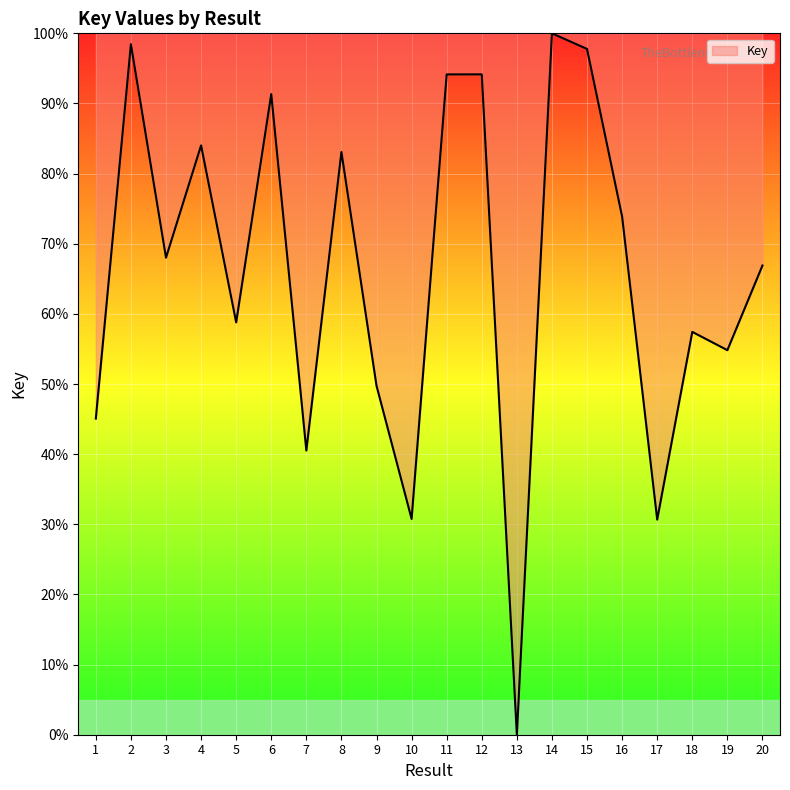

True or false: the data shows 54.8 at 19.

True